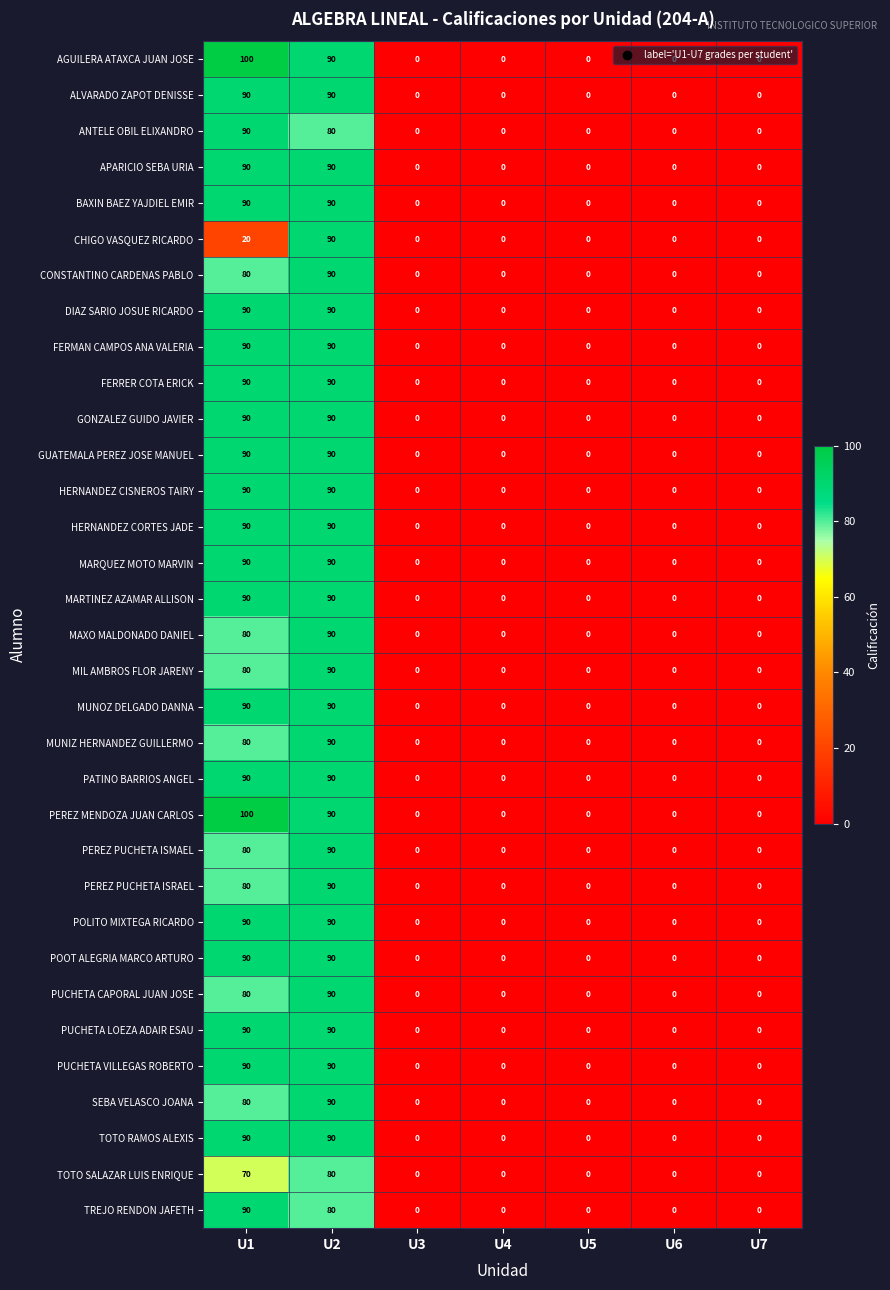

How many data points does each series have?

7